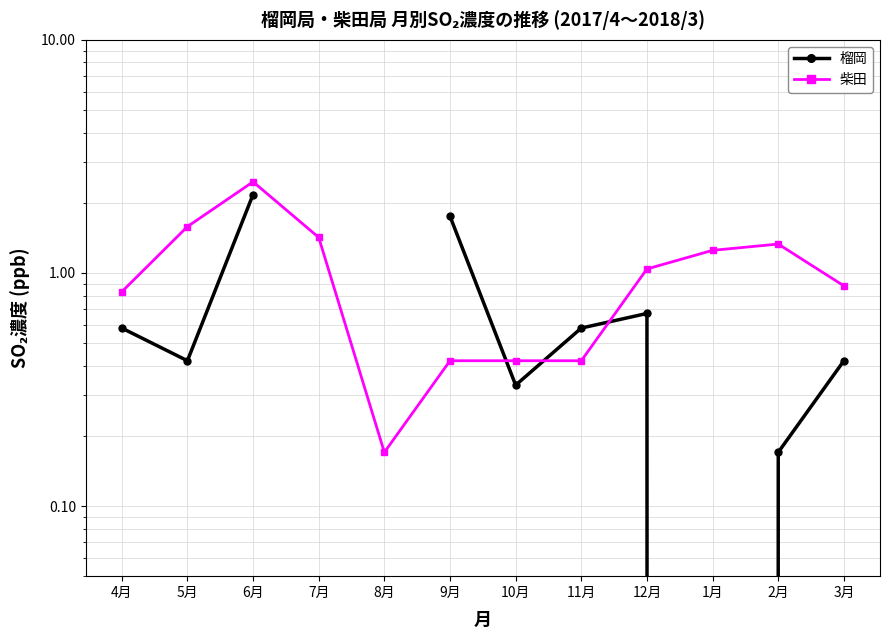

What is the value of the 榴岡 point at the 7th from the left?

0.3